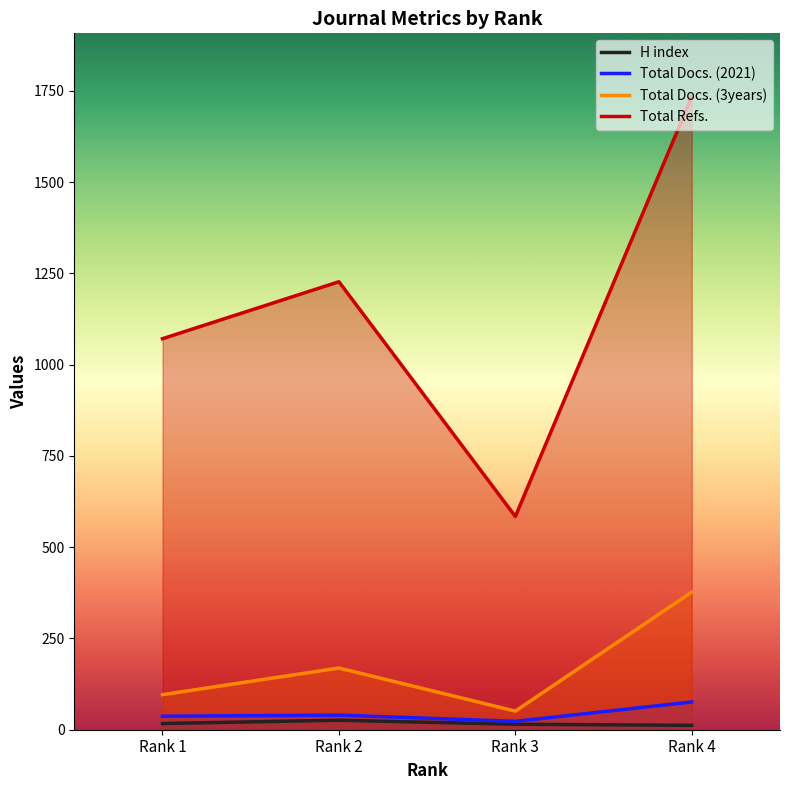

List the series in order of their peak value, lowest first.

H index, Total Docs. (2021), Total Docs. (3years), Total Refs.